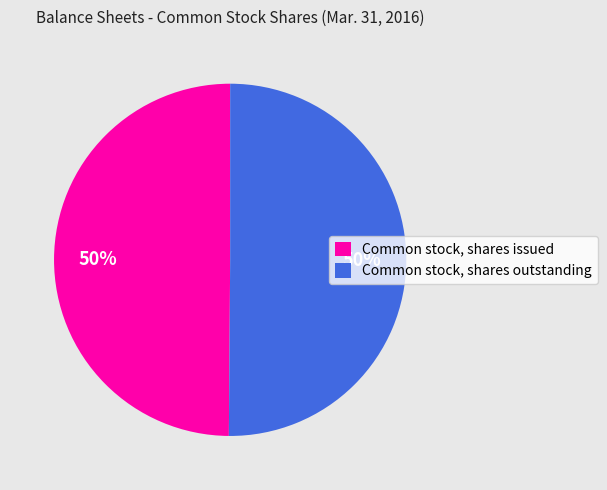

To the nearest percent, what is the combined percentage of Common stock, shares issued and Common stock, shares outstanding?

100%